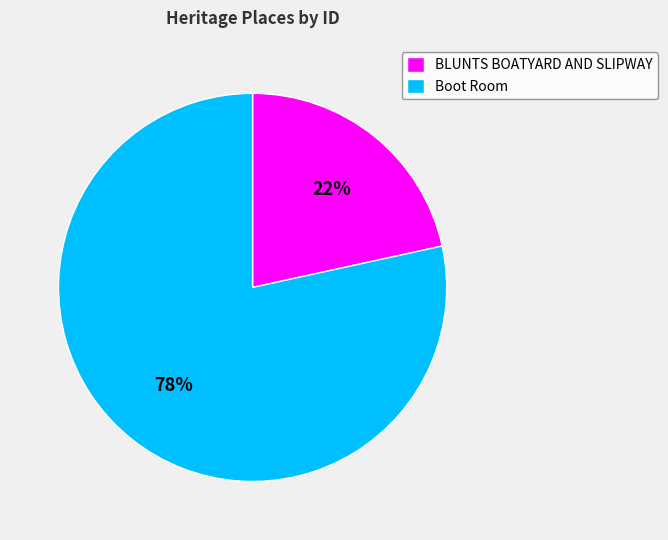

How many segments does this pie chart have?

2